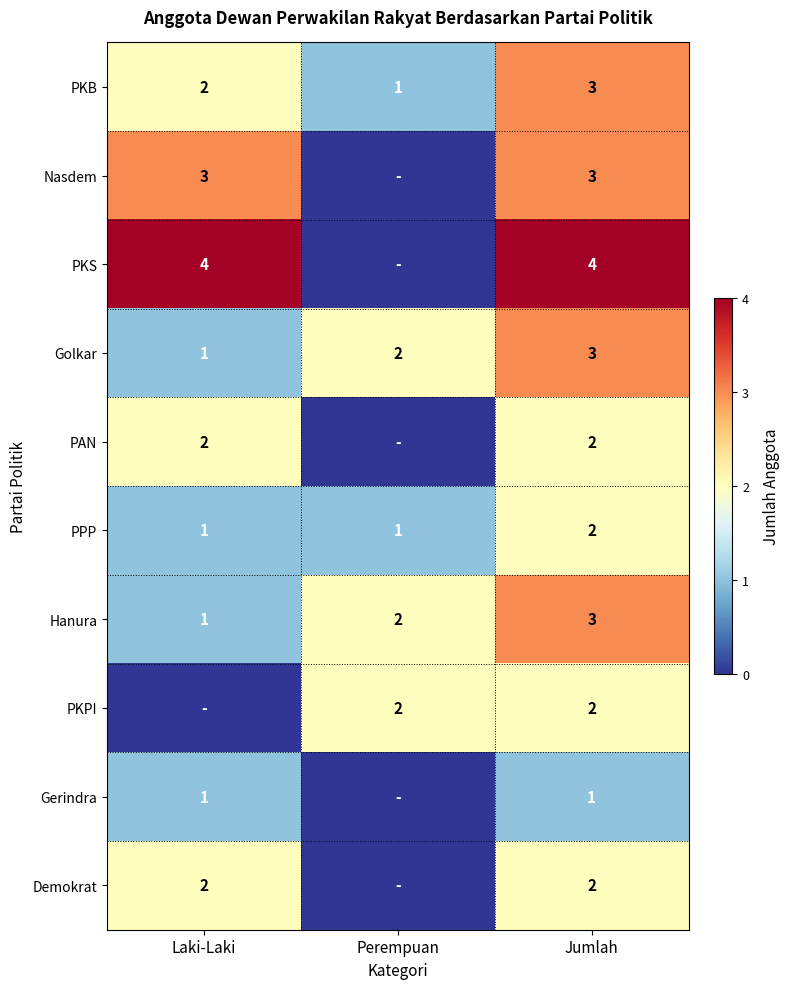

What is the total value across all series at Laki-Laki?

17